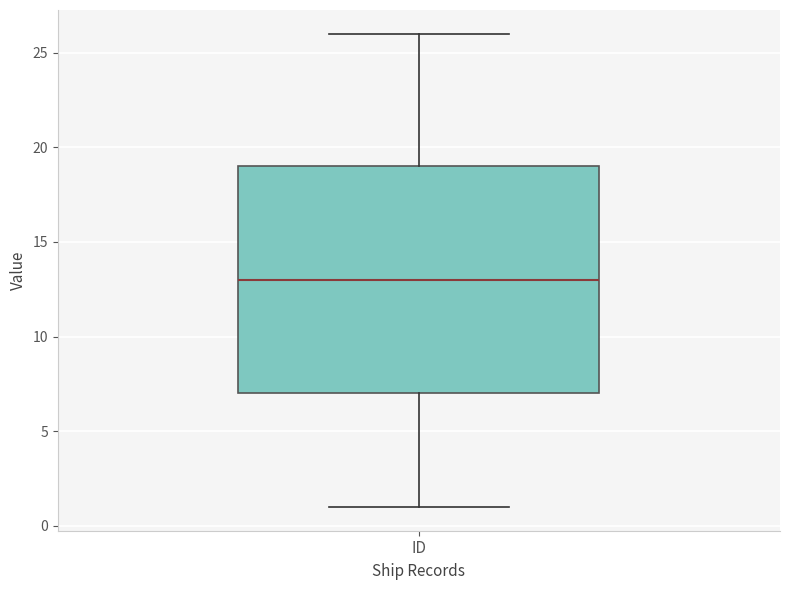

Transcribe this box plot: give where the median line is, the range the box spans, and where the two whiskers end, as read against the y-axis. The values are not printed on the chart, so give them approximately, as read against the axis.

median 13, box 7 to 19, whiskers 1 to 26